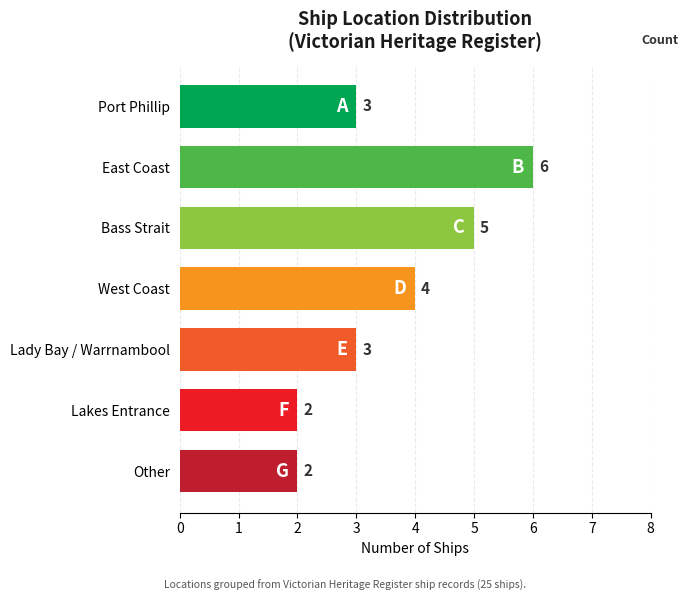

What is the sum of all values?

25